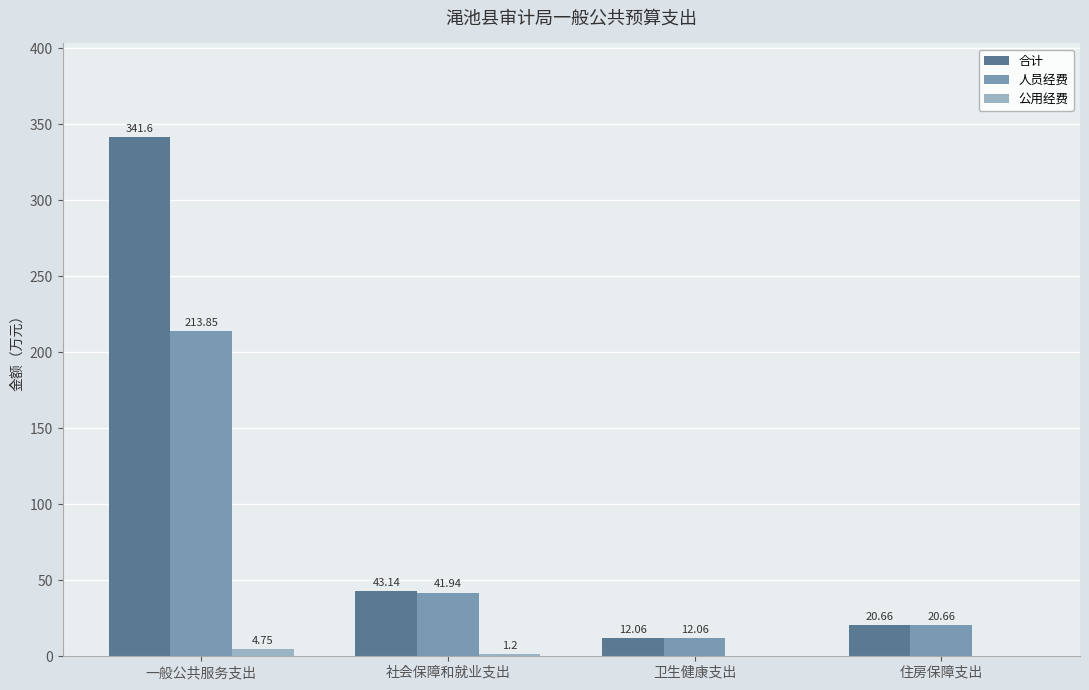

Which series has the largest total across all categories?

合计